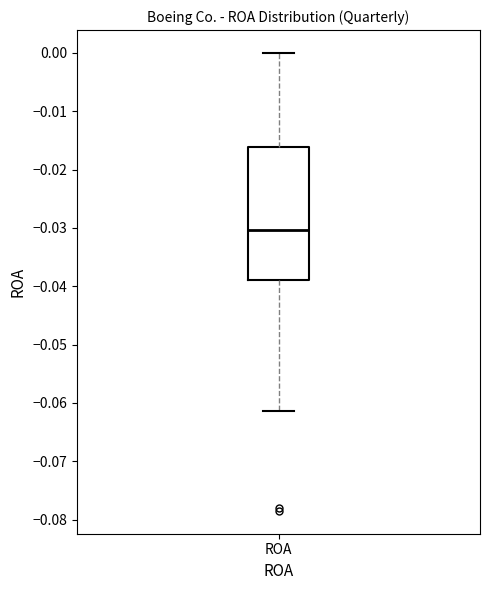

Read this box plot against the y-axis: the position of the median line, the range covered by the box, and the ends of both whiskers. The values are not printed on the chart, so give them approximately, as read against the axis.

median -0.030, box -0.039 to -0.016, whiskers -0.061 to 0.000